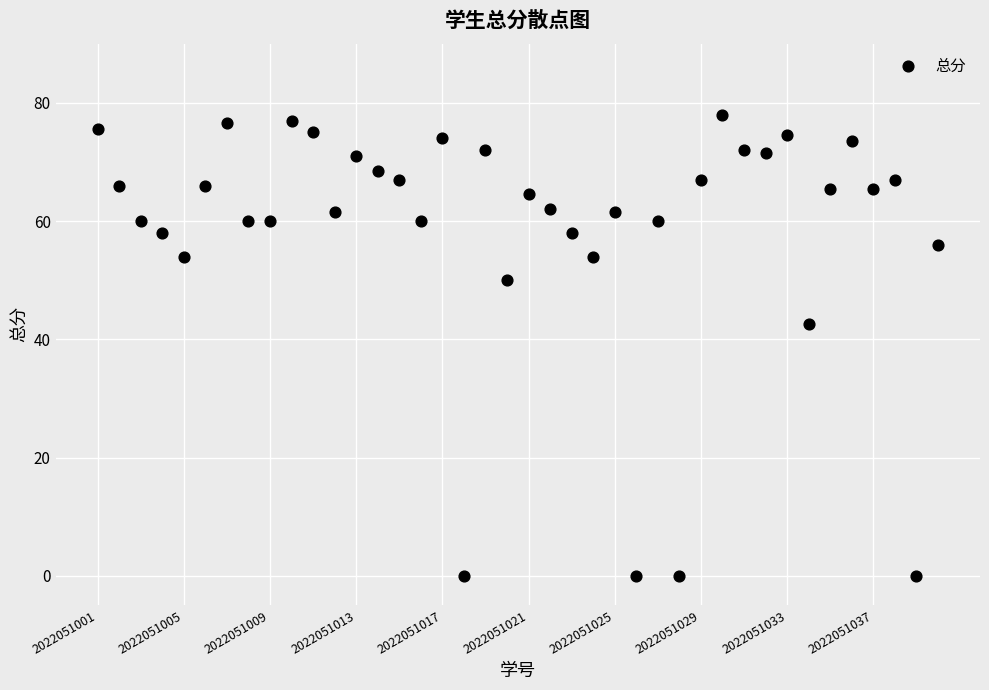

What Y value in the scatter plot is closest to 39?

42.5